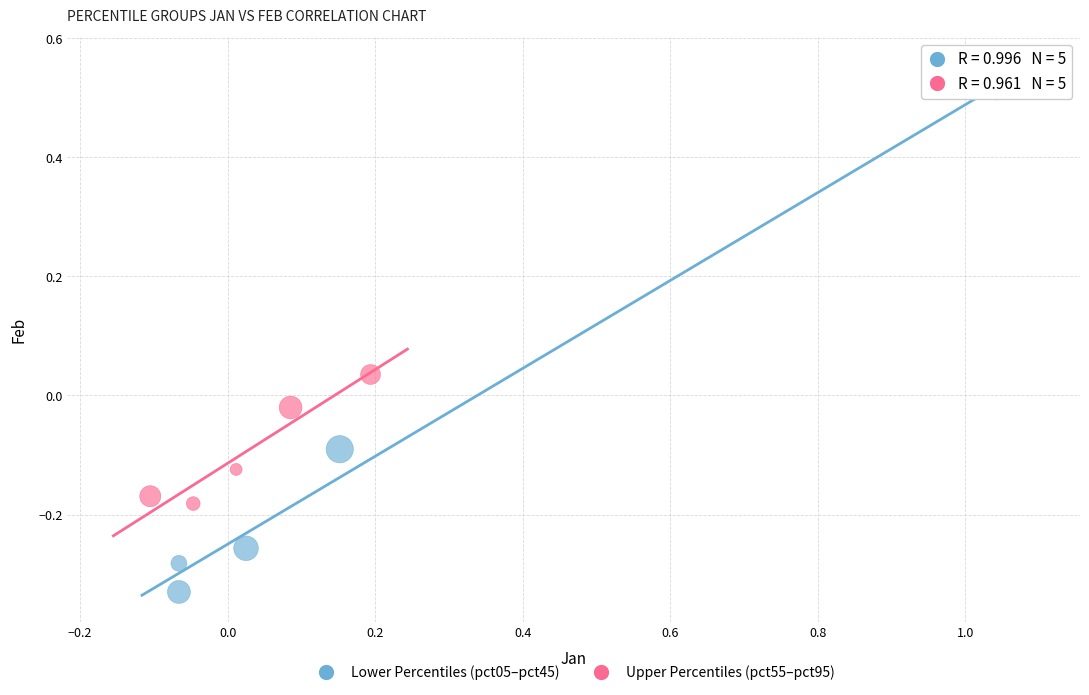

Which series contains the highest Y value?

Lower Percentiles (pct05–pct45)